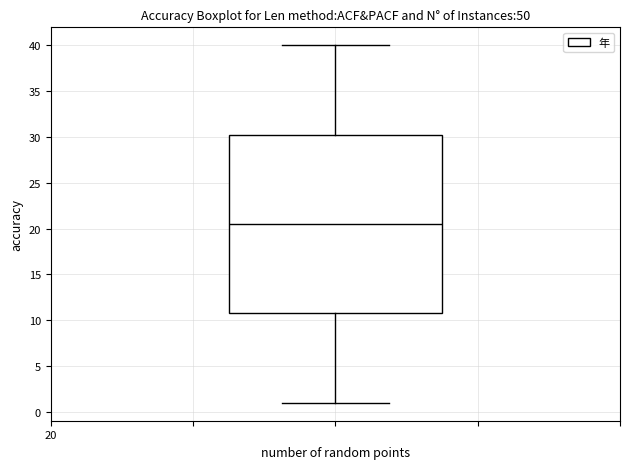

Where does the median line of the box sit on the y-axis? The values are not printed on the chart, so give them approximately, as read against the axis.

20.5